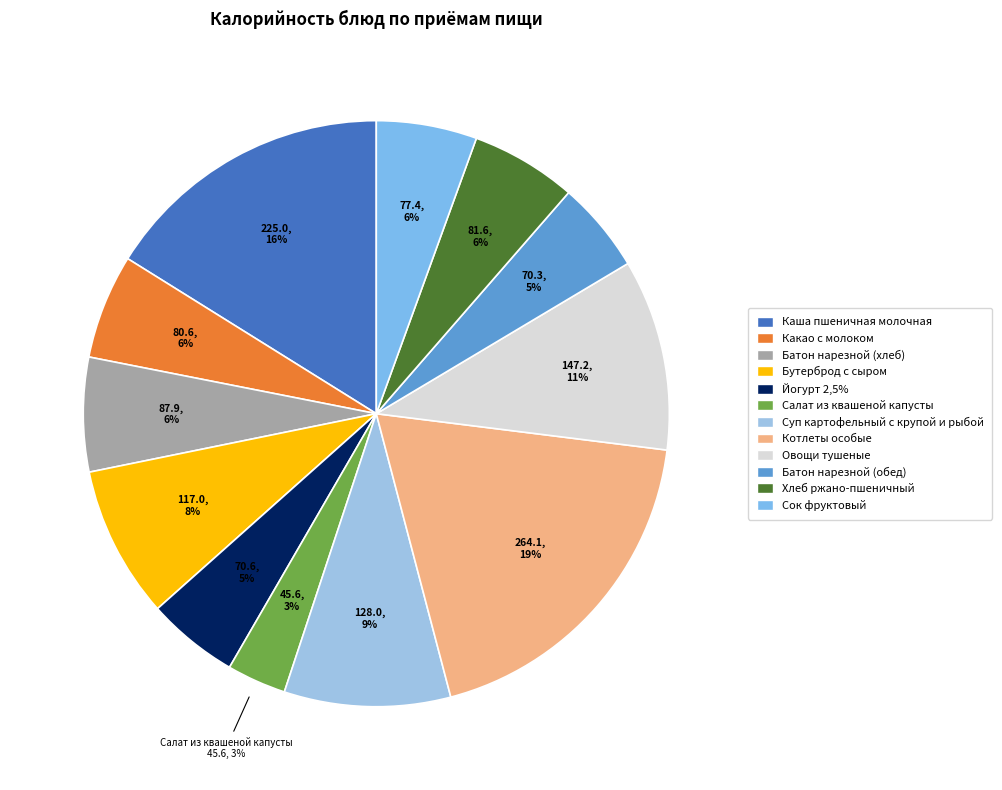

What is the ratio of the value at Салат из квашеной капусты to the value at Йогурт 2,5%?

0.6